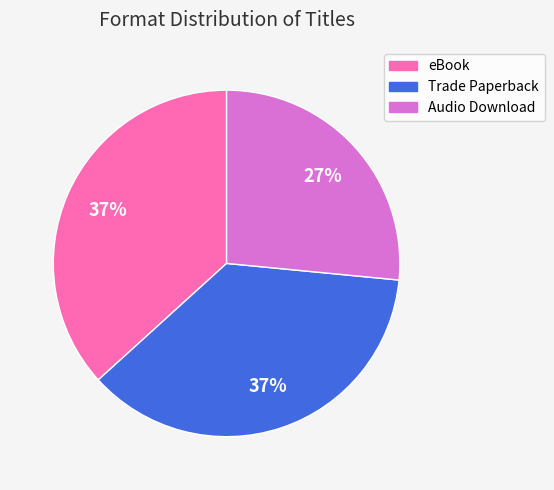

Does eBook represent more than half of the total?

No